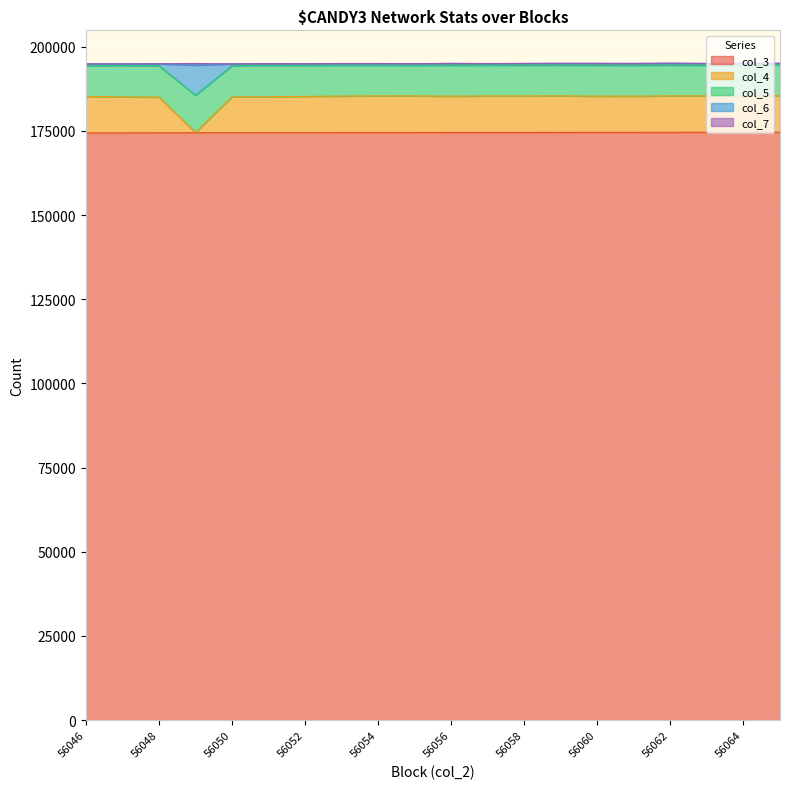

True or false: col_3 and col_4 intersect in this chart.

False